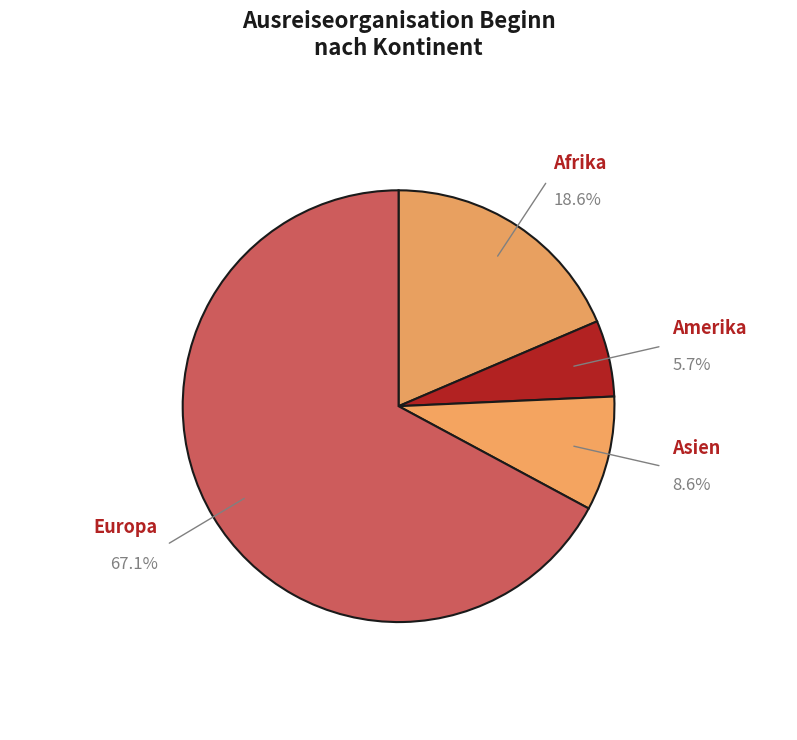

How many segments does this pie chart have?

4